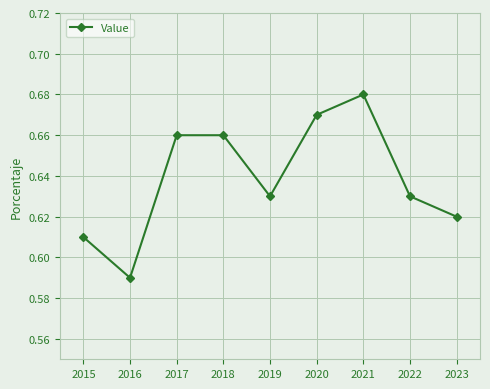

True or false: the data shows 0.9 at 2023.

False